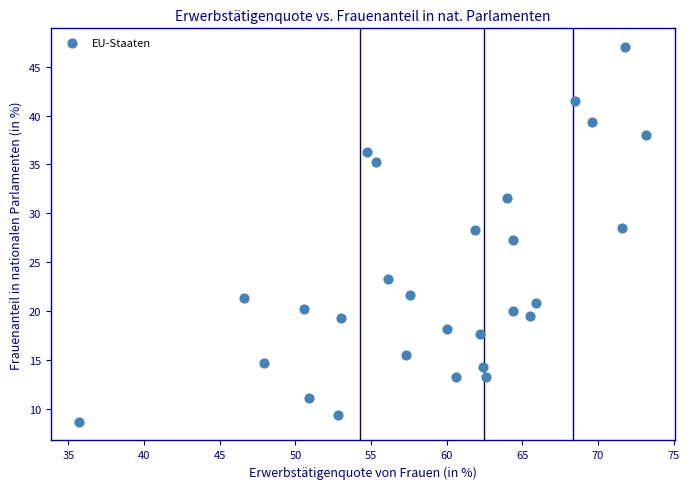

What is the range of X values (max minus min)?

37.5